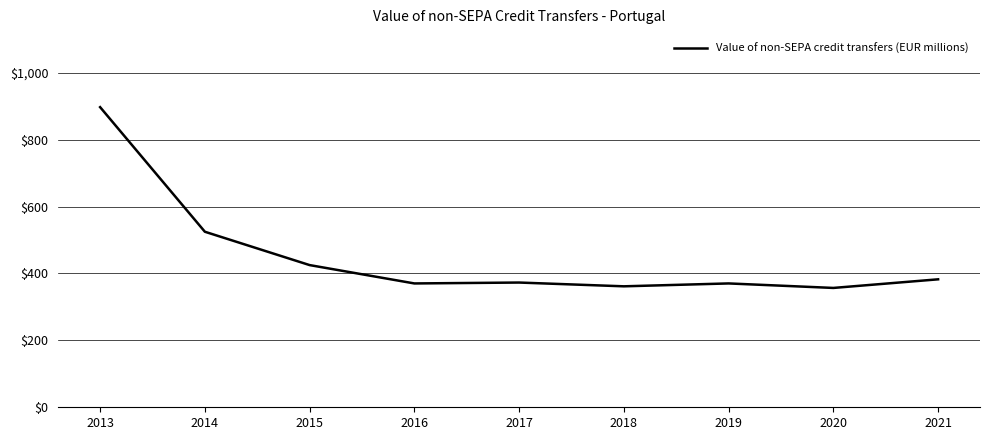

What is the ratio of the value at 2015 to the value at 2016?

1.1